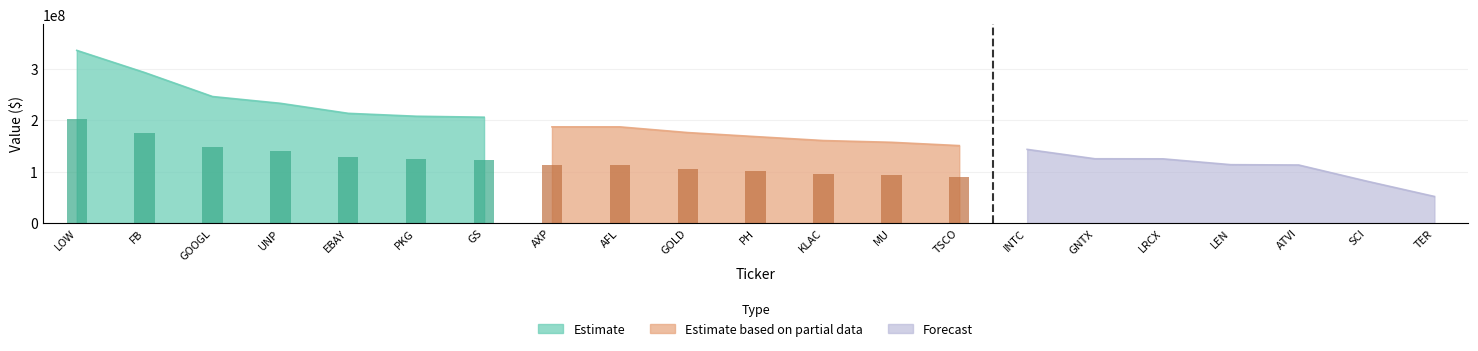

Reading left to right, transcribe all the data shown in this chart.

Estimate: 335693000	292607000	245931000	232770000	213263000	207625000	205761000
Estimate based on partial data: 186997000	186958000	175865000	168018000	160345000	156959000	150523000
Forecast: 143189000	124909000	124793000	113444000	112817000	81495000	51633000